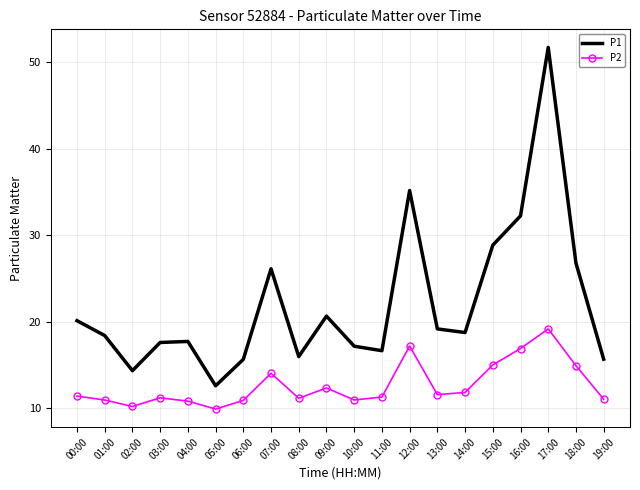

The P1 series shows 14.3 at 12:00. True or false?

False